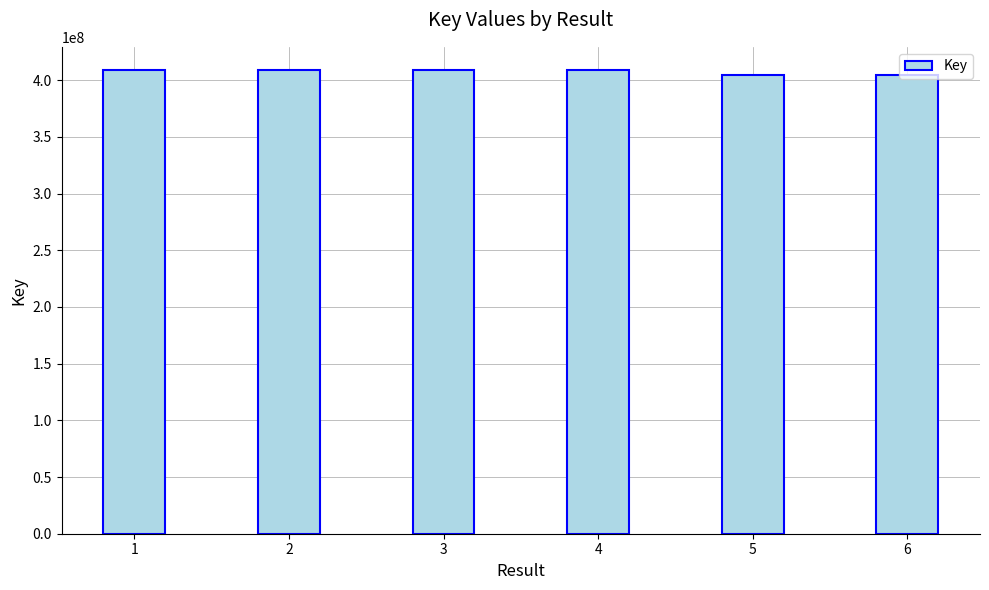

Approximately how many times larger is the value at 3 compared to 5?

1.0